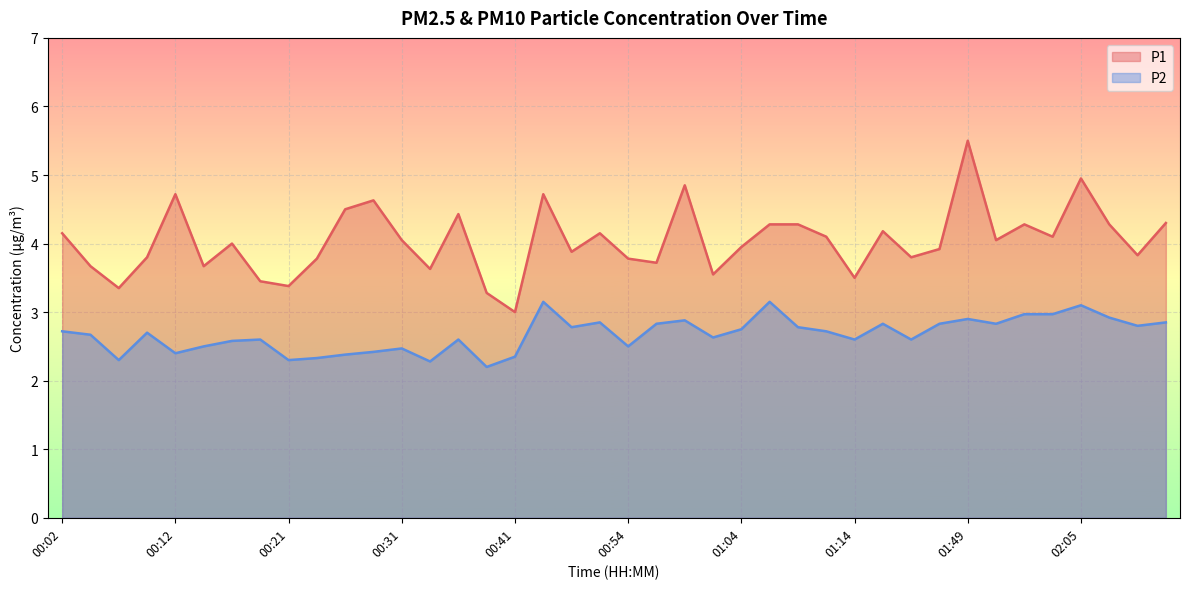

True or false: P1 and P2 cross at least once.

False